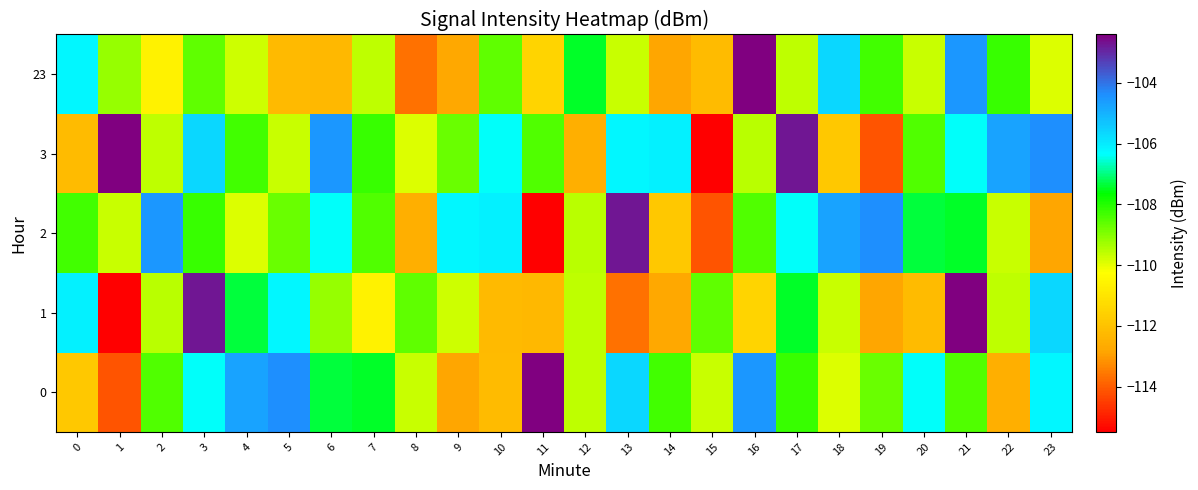

Reading left to right, extract all data points from this chart.

0: 0=-111.8	1=-114.1	2=-108.5	3=-106.4	4=-104.8	5=-104.4	6=-107.4	7=-107.4	8=-109.7	9=-112.8	10=-112.2	11=-102.4	12=-109.6	13=-105.7	14=-108.3	15=-109.7	16=-104.5	17=-108.2	18=-109.9	19=-108.7	20=-106.4	21=-108.4	22=-112.5	23=-106.2
1: 0=-106.1	1=-115.5	2=-109.5	3=-102.7	4=-107.4	5=-106.2	6=-109.2	7=-110.6	8=-108.6	9=-109.7	10=-112.3	11=-112.3	12=-109.6	13=-113.7	14=-112.7	15=-108.6	16=-111.5	17=-107.4	18=-109.7	19=-112.8	20=-112.2	21=-102.4	22=-109.6	23=-105.7
2: 0=-108.3	1=-109.7	2=-104.5	3=-108.2	4=-109.9	5=-108.7	6=-106.4	7=-108.4	8=-112.5	9=-106.2	10=-106.1	11=-115.5	12=-109.5	13=-102.7	14=-111.8	15=-114.1	16=-108.5	17=-106.4	18=-104.8	19=-104.4	20=-107.4	21=-107.4	22=-109.7	23=-112.8
3: 0=-112.2	1=-102.4	2=-109.6	3=-105.7	4=-108.3	5=-109.7	6=-104.5	7=-108.2	8=-109.9	9=-108.7	10=-106.4	11=-108.4	12=-112.5	13=-106.2	14=-106.1	15=-115.5	16=-109.5	17=-102.7	18=-111.8	19=-114.1	20=-108.5	21=-106.4	22=-104.8	23=-104.4
23: 0=-106.2	1=-109.2	2=-110.6	3=-108.6	4=-109.7	5=-112.3	6=-112.3	7=-109.6	8=-113.7	9=-112.7	10=-108.6	11=-111.5	12=-107.4	13=-109.7	14=-112.8	15=-112.2	16=-102.4	17=-109.6	18=-105.7	19=-108.3	20=-109.7	21=-104.5	22=-108.2	23=-109.9